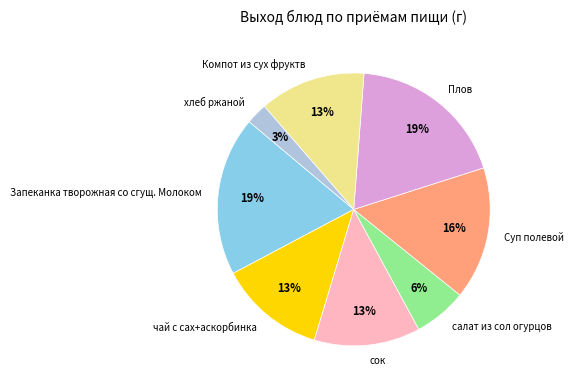

Is it true that чай с сах+аскорбинка is 13% of the pie?

True